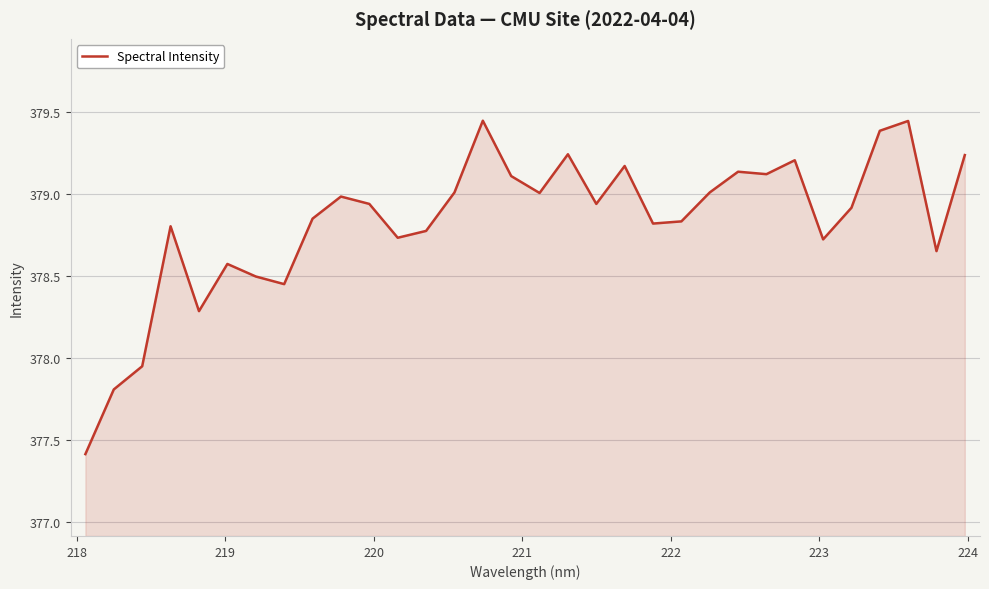

What is the smallest value displayed?

377.4